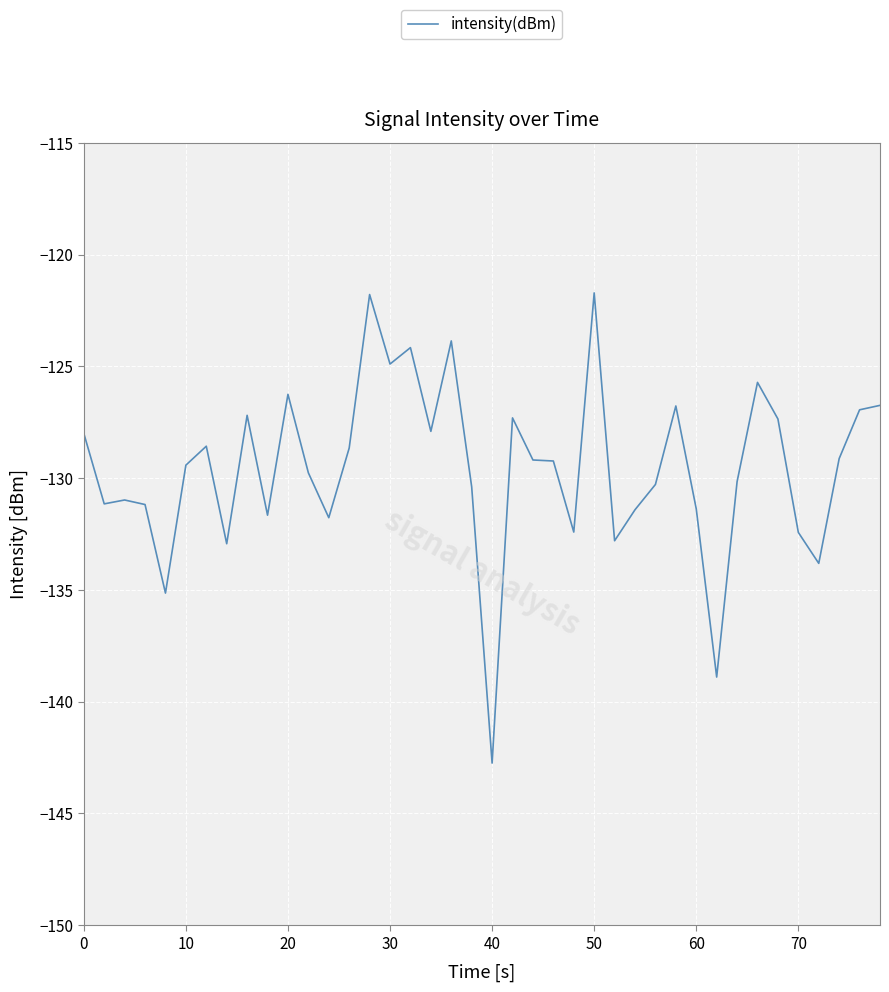

What is the minimum value shown in the chart?

-142.7